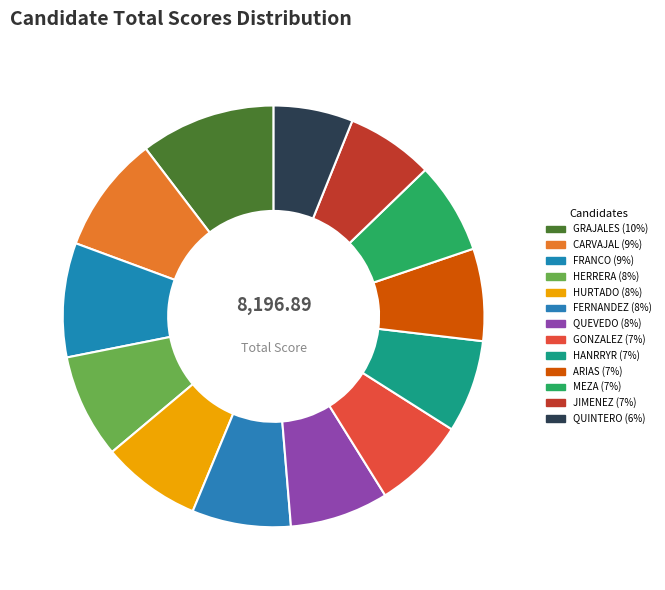

How many segments does this pie chart have?

13